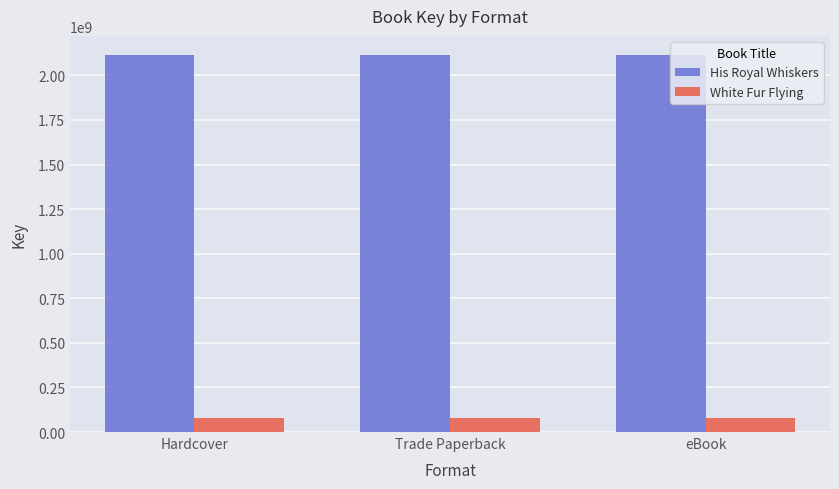

Rank the series at Trade Paperback from highest to lowest value.

His Royal Whiskers, White Fur Flying